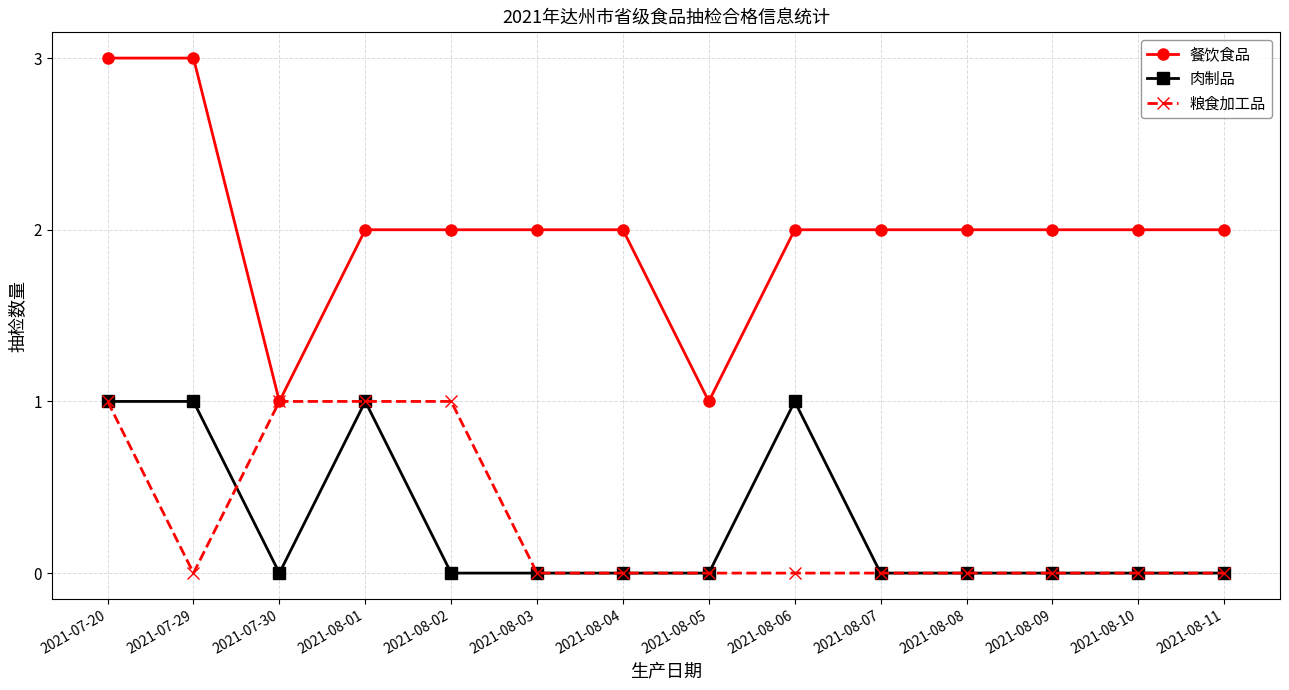

What is the highest value of the 餐饮食品 series?

3